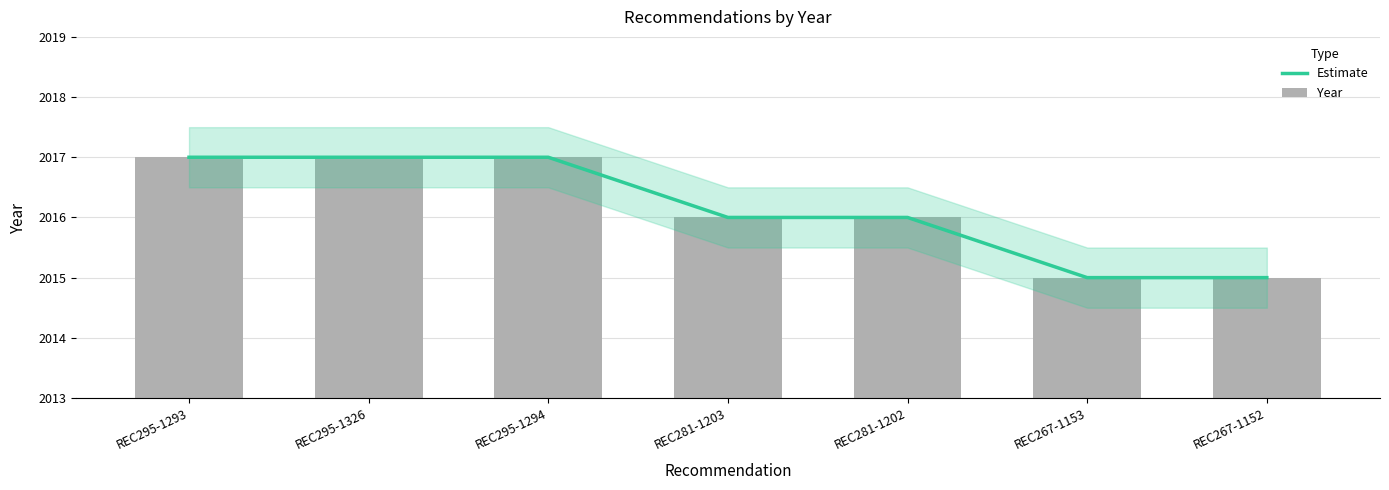

Reading left to right, list all the values displayed in this chart.

Estimate: REC295-1293=2017	REC295-1326=2017	REC295-1294=2017	REC281-1203=2016	REC281-1202=2016	REC267-1153=2015	REC267-1152=2015
Year: REC295-1293=2017	REC295-1326=2017	REC295-1294=2017	REC281-1203=2016	REC281-1202=2016	REC267-1153=2015	REC267-1152=2015